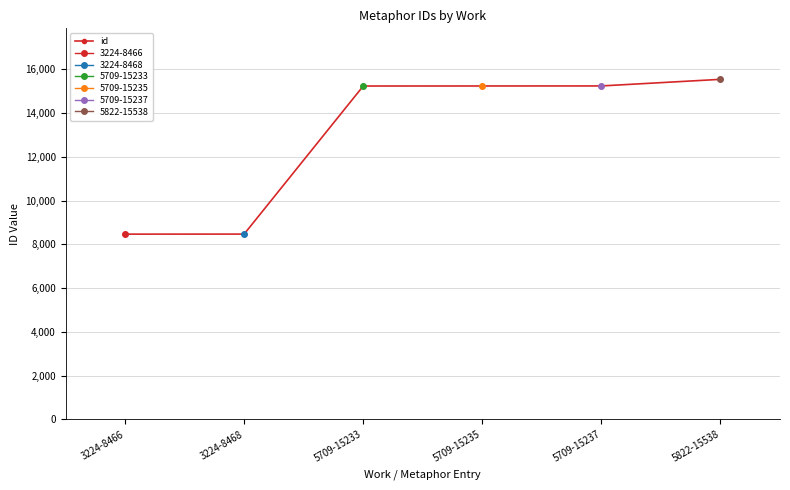

What is the label of the 4th point from the right?

5709-15233